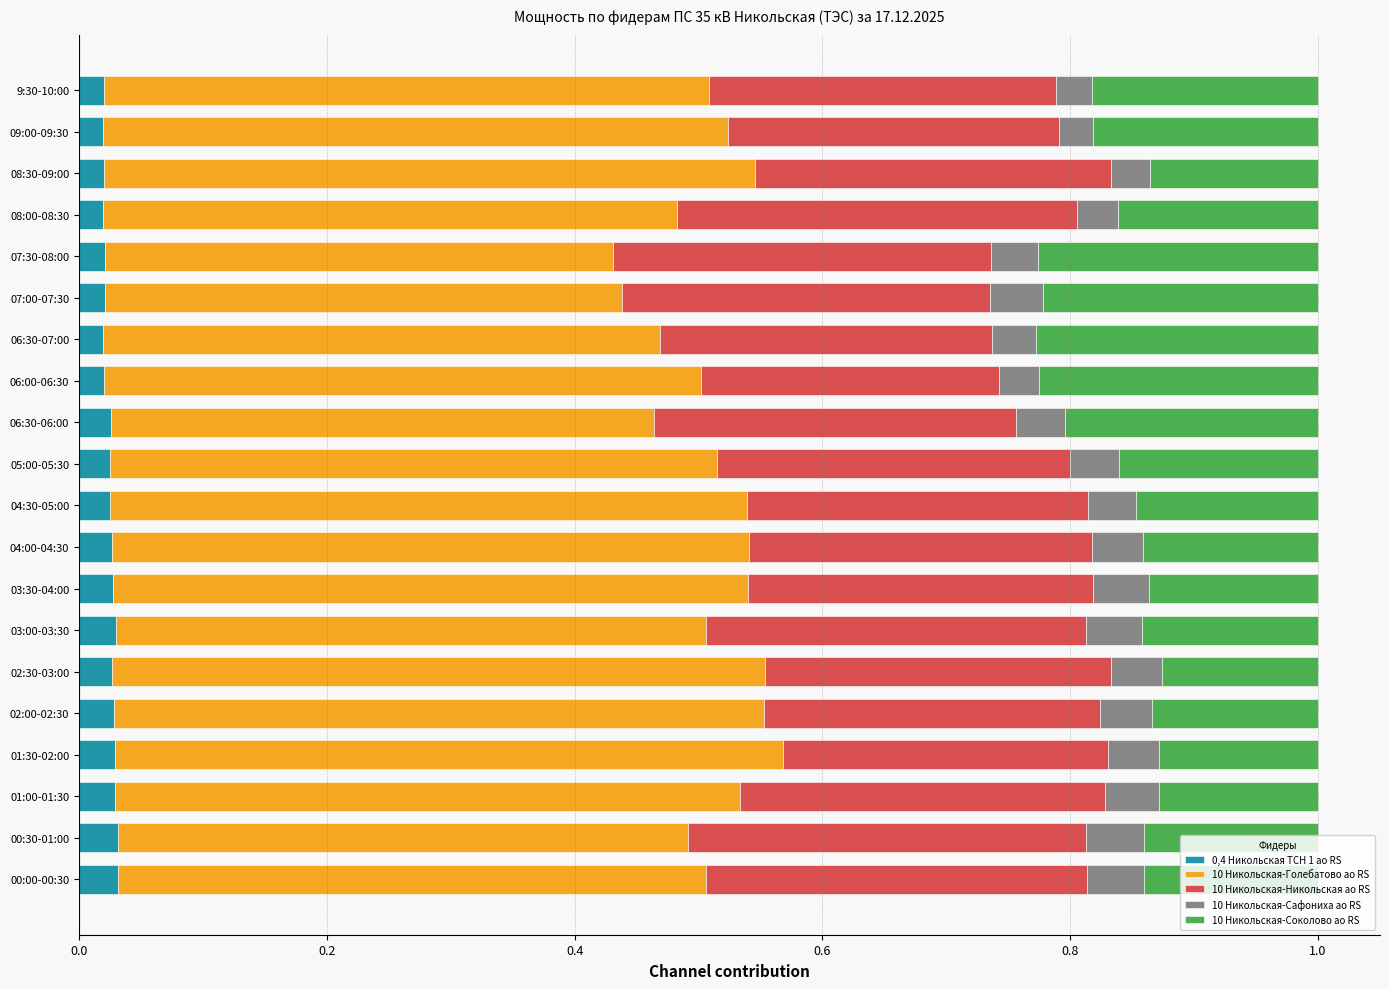

The 0,4 Никольская ТСН 1 ао RS series shows 0.1 at 00:00-00:30. True or false?

False